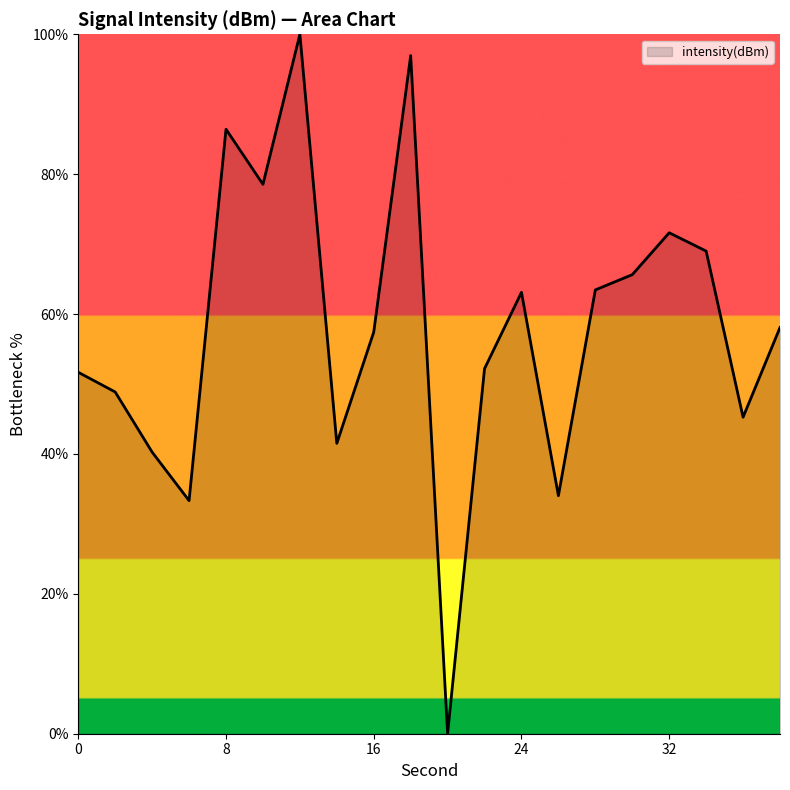

What is the difference between the maximum and minimum values?

100.0